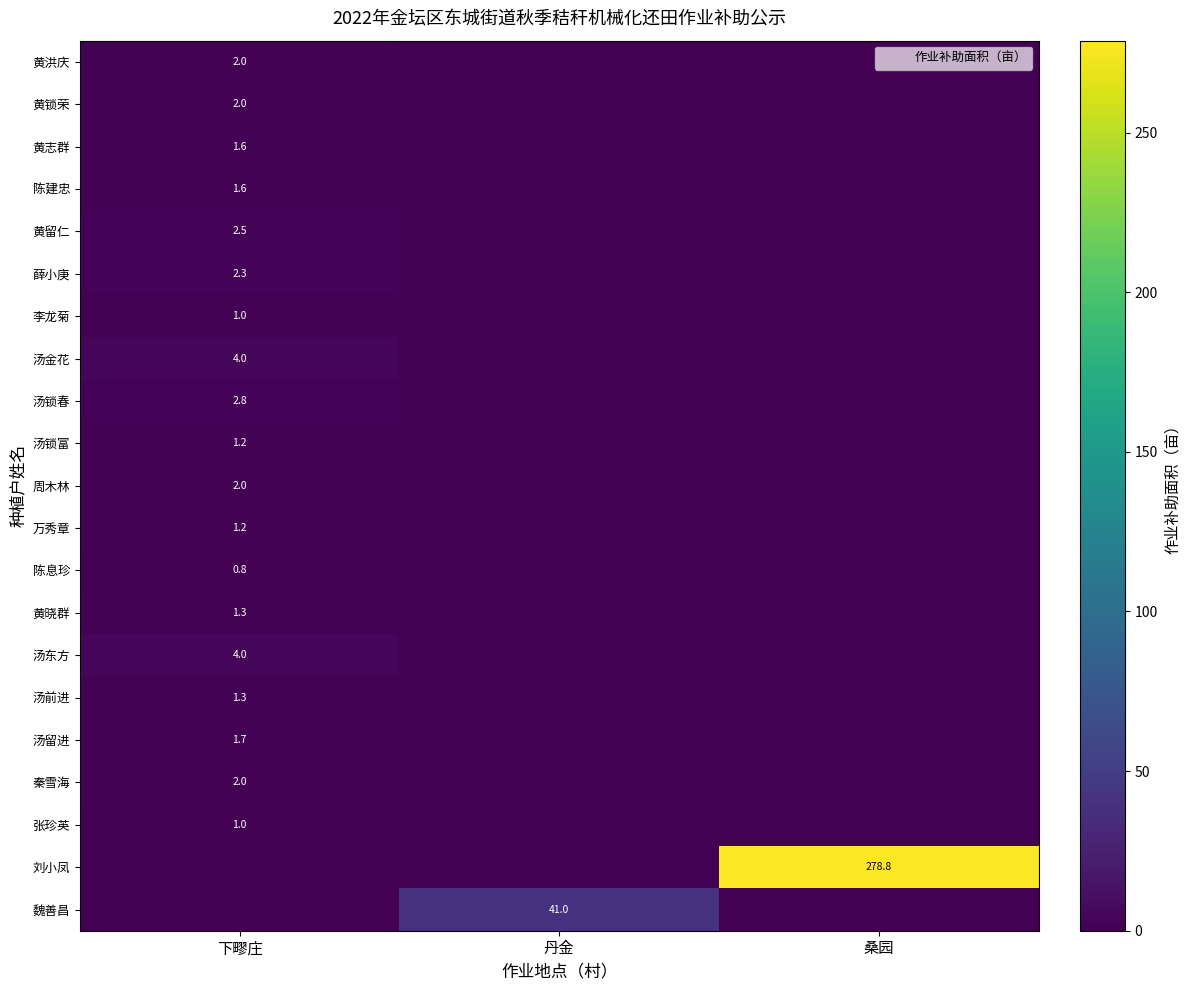

How many data points in 张珍英 are above 0?

1